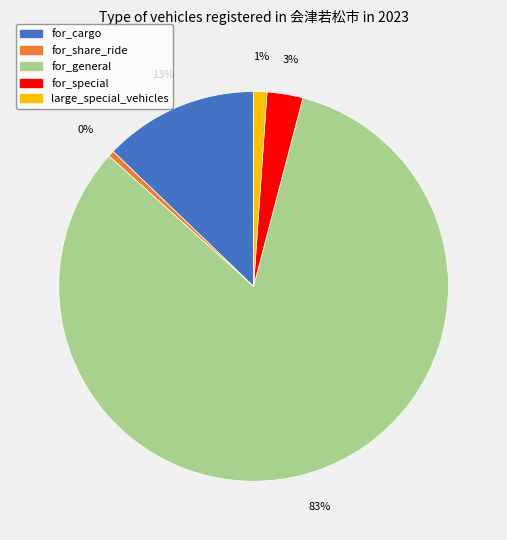

Which category has the biggest portion of the pie?

for_general